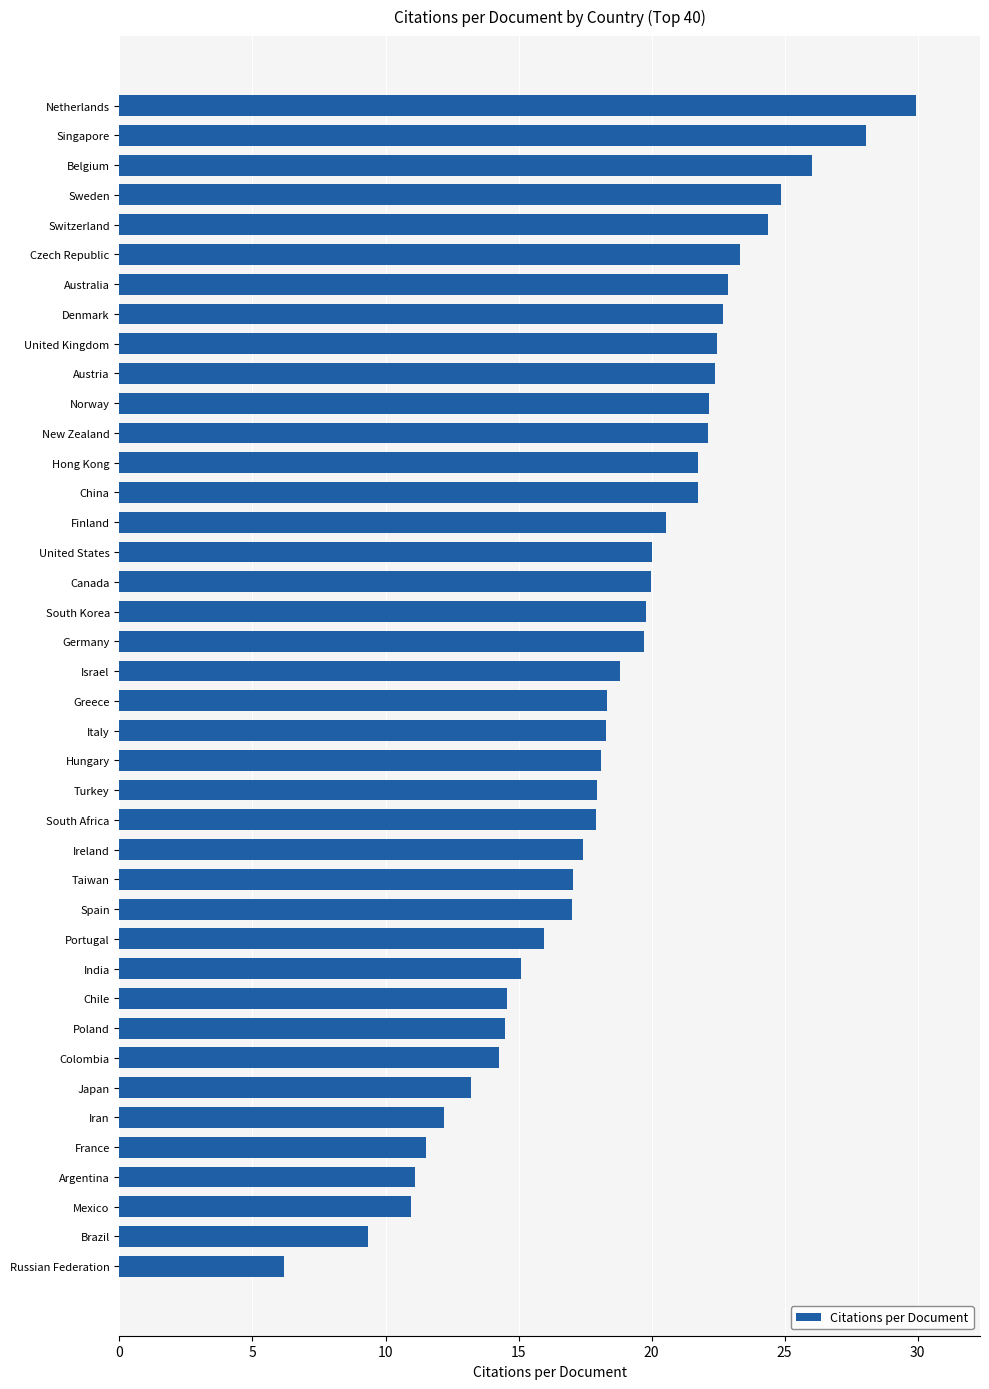

What is the difference between the second highest and minimum values?

21.9